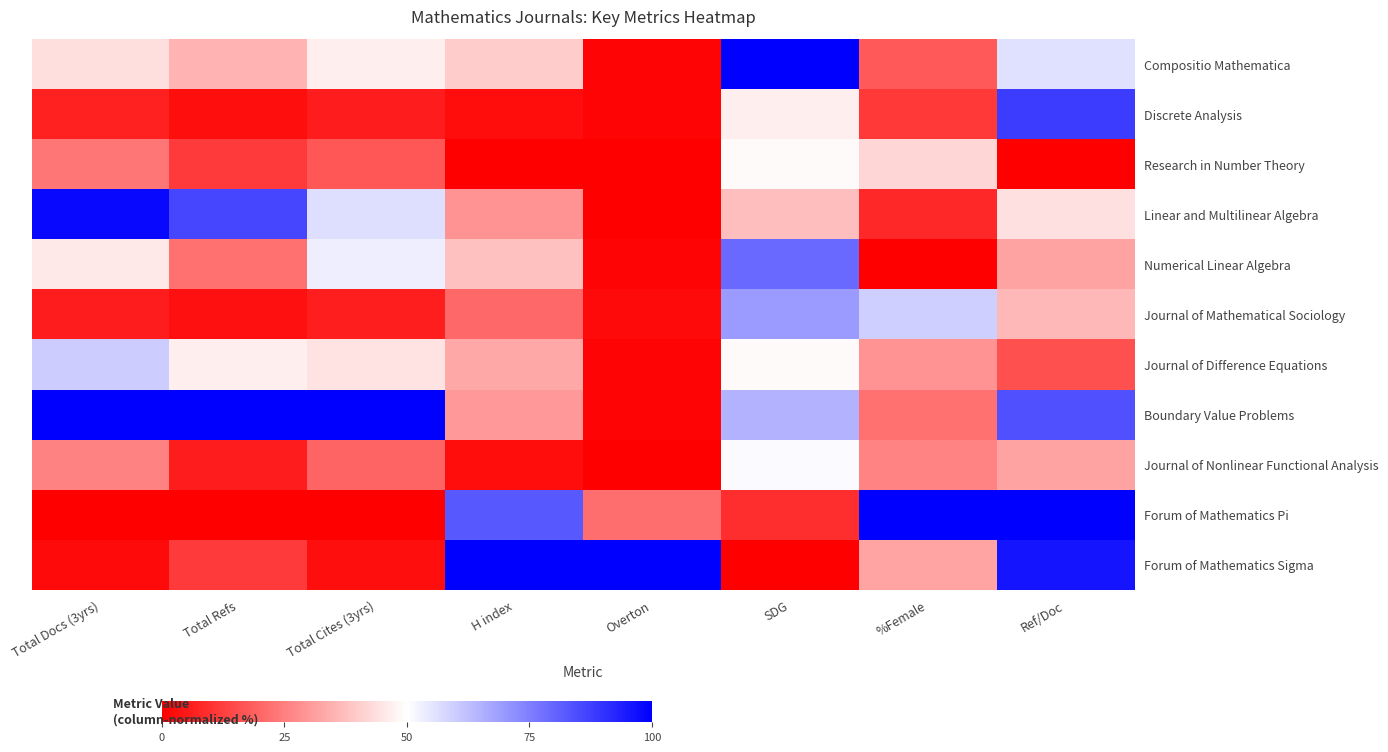

At which category does the chart reach its peak across all series?

SDG